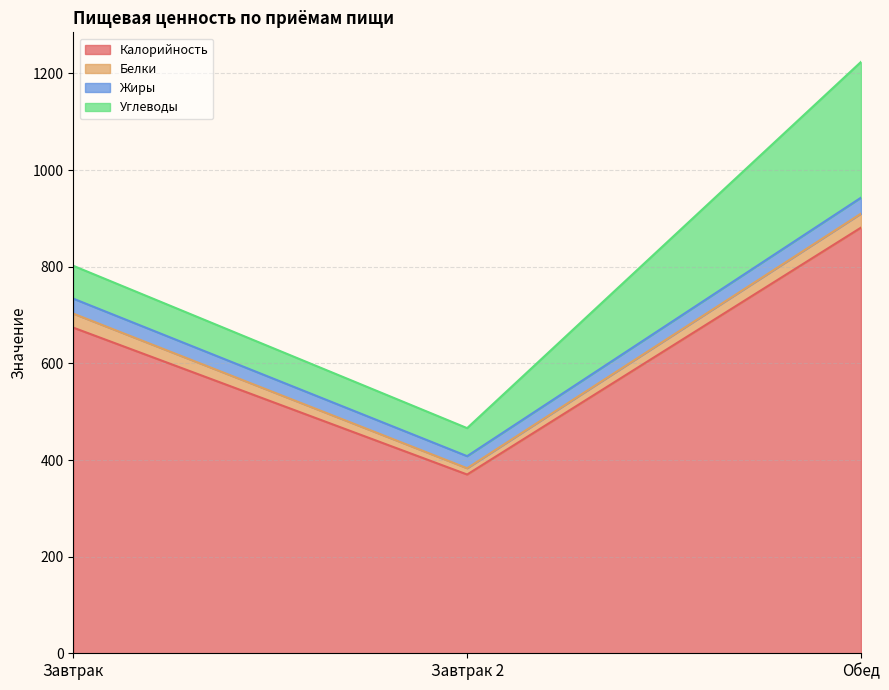

At which label is Калорийность closest to 625?

Завтрак